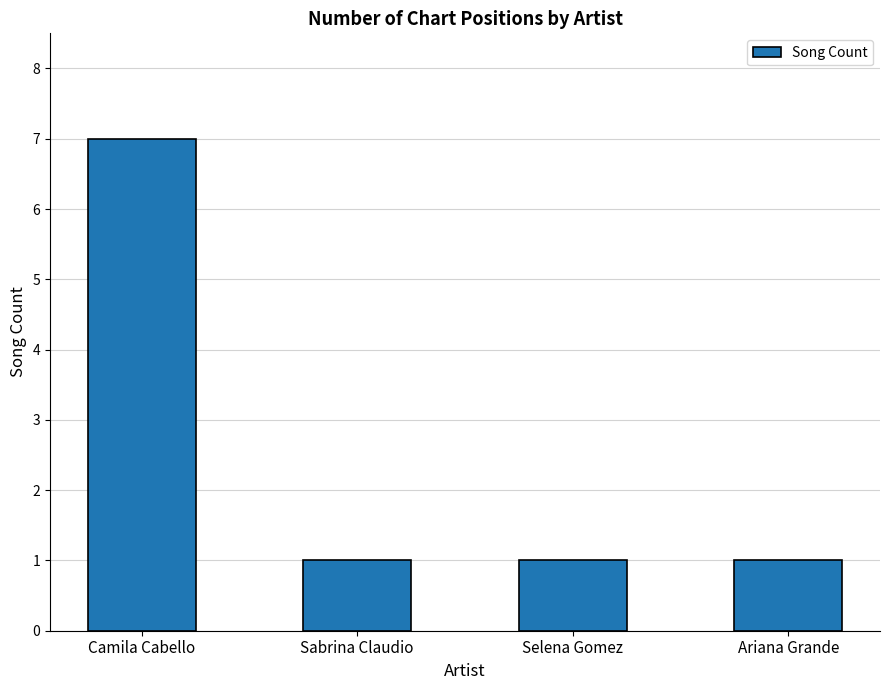

Reading right to left, transcribe all the data shown in this chart.

1	1	1	7